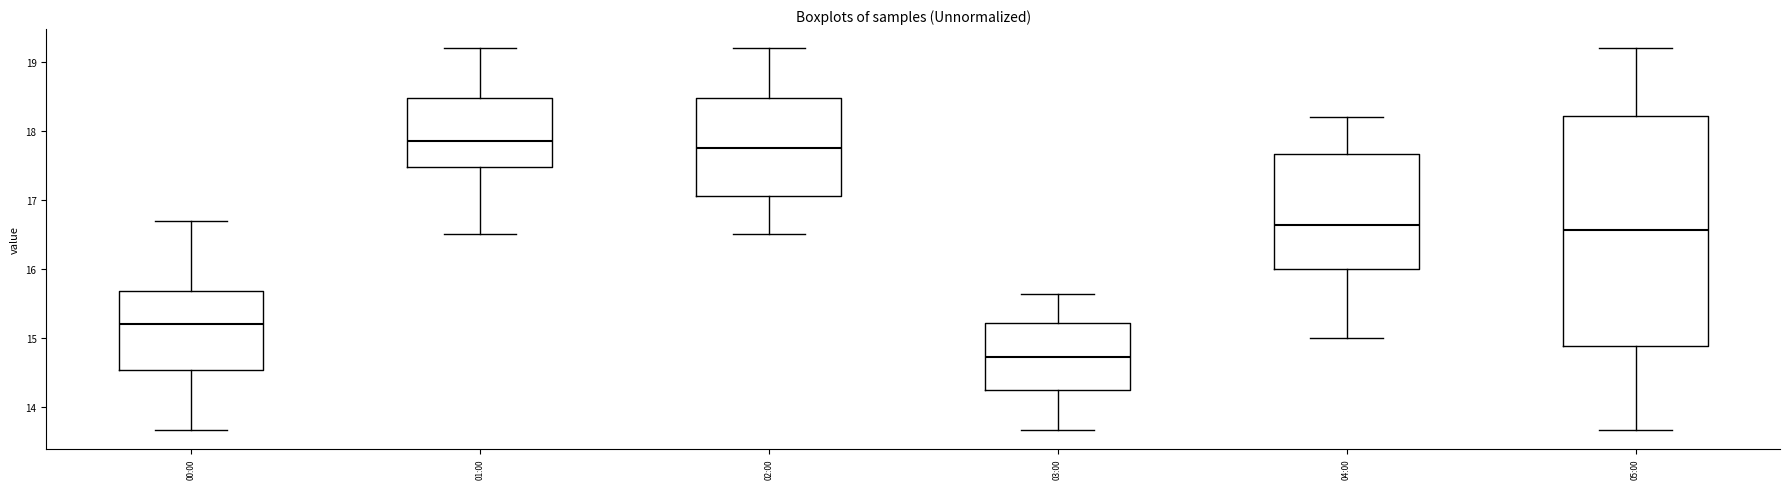

Reading left to right, transcribe this box plot: for each box, give where its median line is, the range the box spans, and where its two whiskers end, as read against the y-axis. The values are not printed on the chart, so give them approximately, as read against the axis.

00:00: median 15.2, box 14.5 to 15.7, whiskers 13.7 to 16.7
01:00: median 17.9, box 17.5 to 18.5, whiskers 16.5 to 19.2
02:00: median 17.8, box 17.1 to 18.5, whiskers 16.5 to 19.2
03:00: median 14.7, box 14.2 to 15.2, whiskers 13.7 to 15.6
04:00: median 16.6, box 16.0 to 17.7, whiskers 15.0 to 18.2
05:00: median 16.6, box 14.9 to 18.2, whiskers 13.7 to 19.2